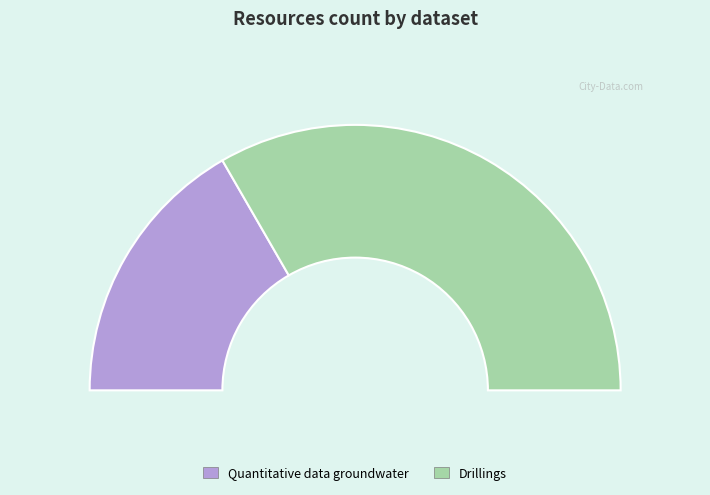

What is the total percentage of Drillings and Quantitative data groundwater?

100.0%